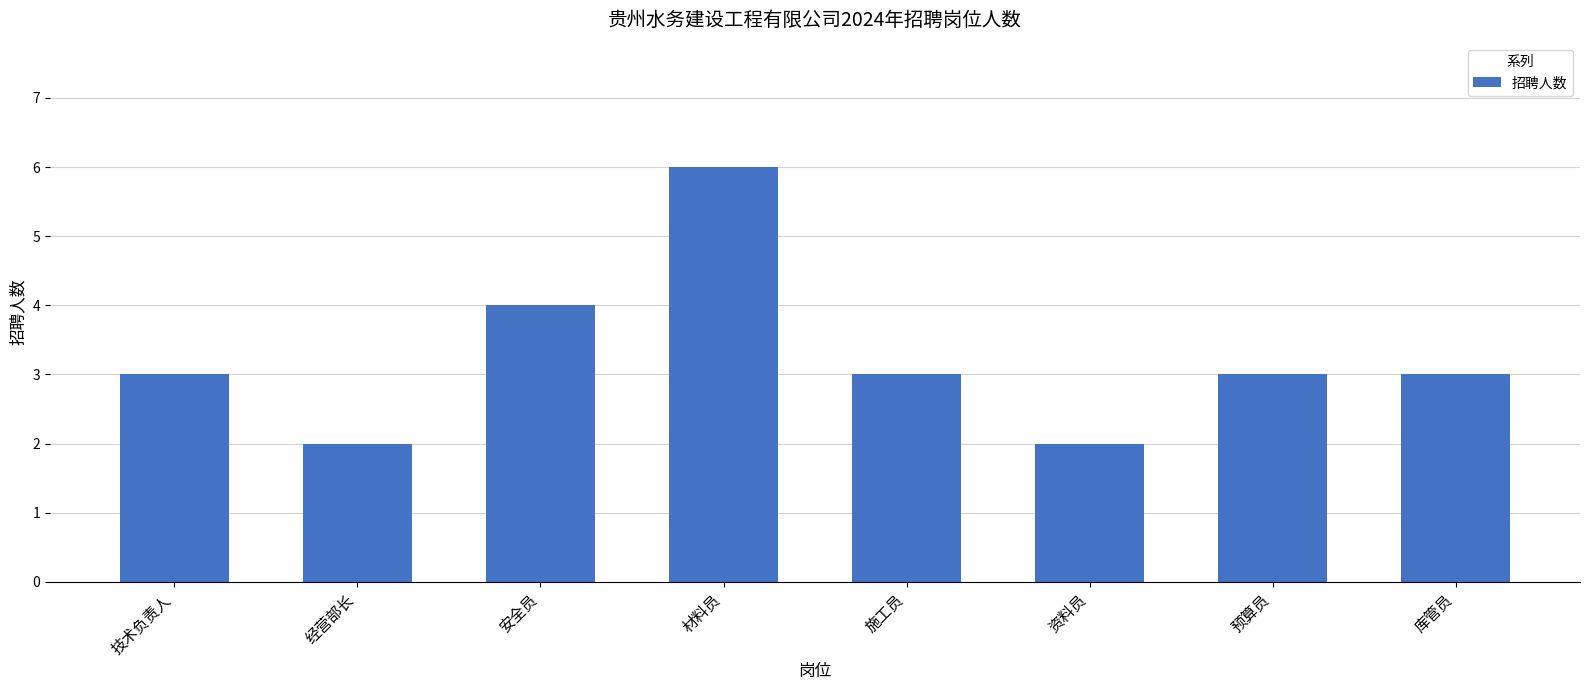

Are the bars grouped side by side (vs. stacked)?

No